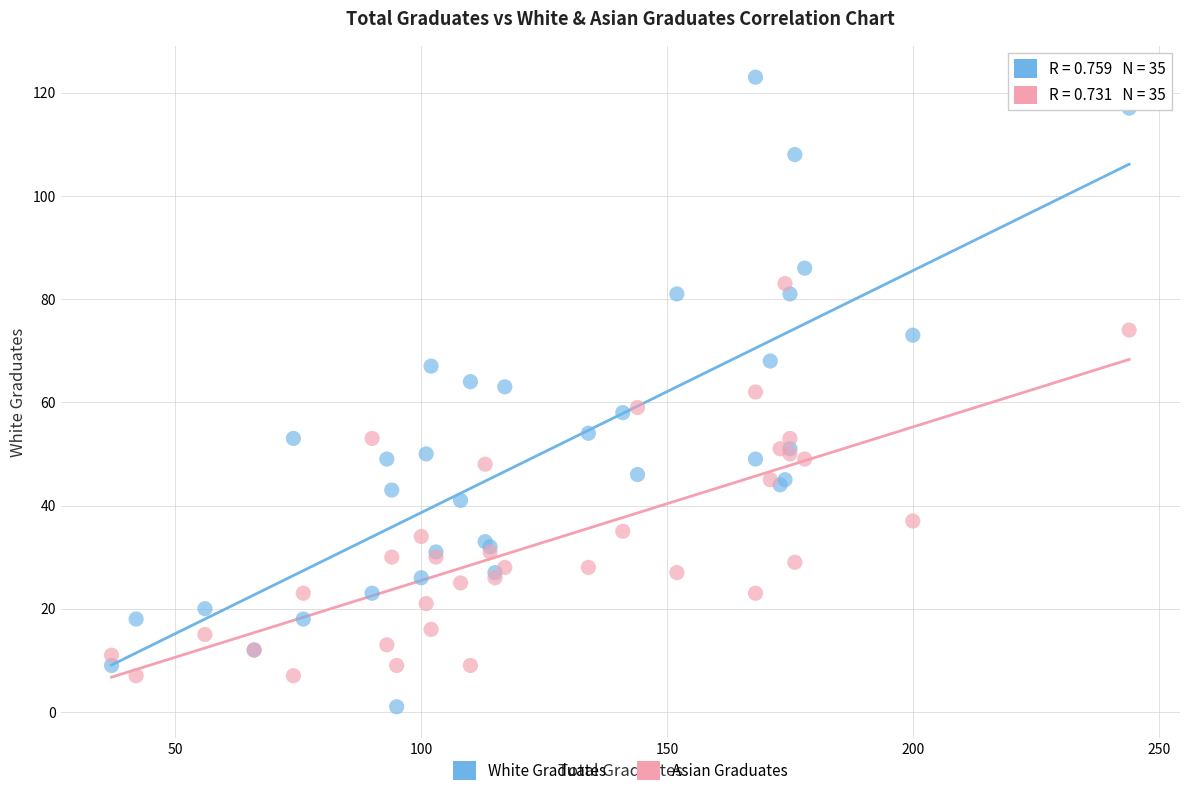

Which series reaches the maximum Y coordinate?

White Graduates